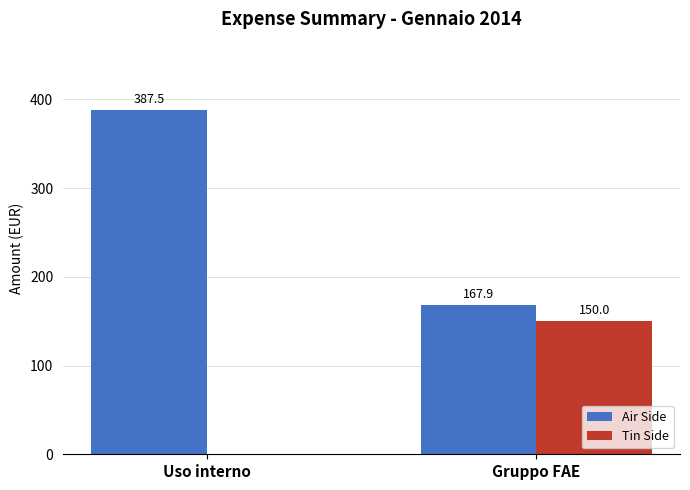

The Air Side series shows 86.6 at Gruppo FAE. True or false?

False